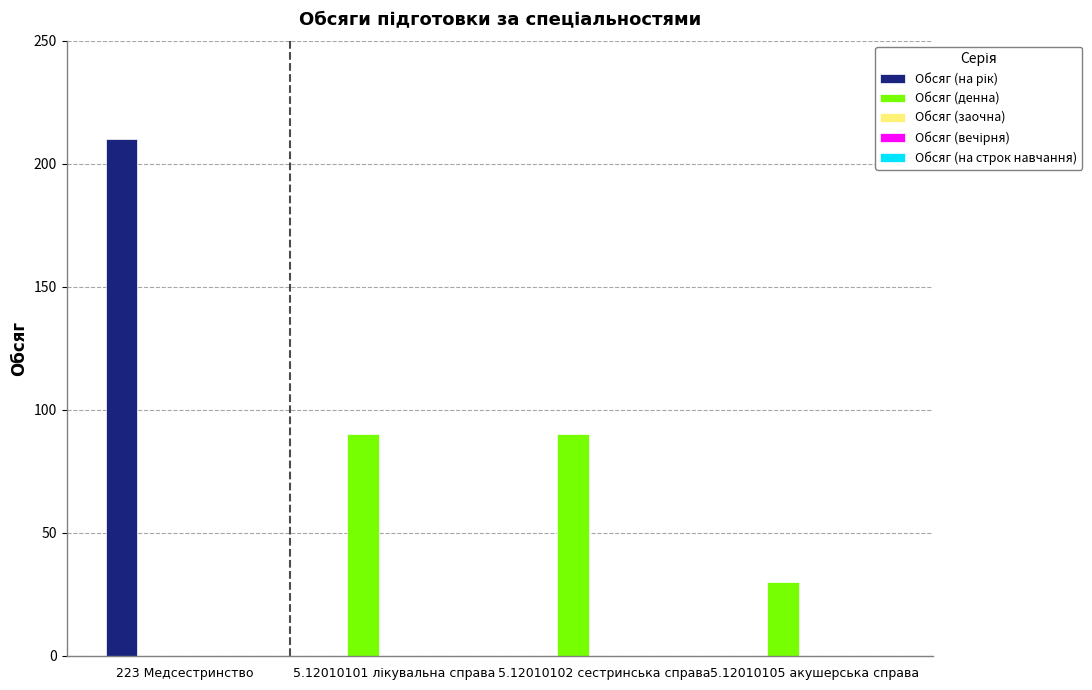

At which category is the sum across all series the highest?

223 Медсестринство